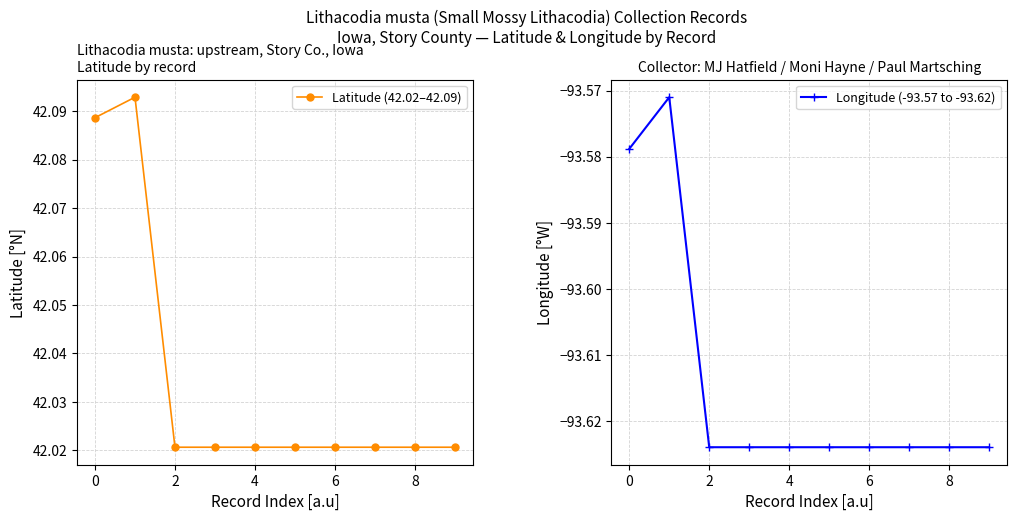

True or false: Latitude (42.02–42.09) has a value of 24.0 at 7.

False